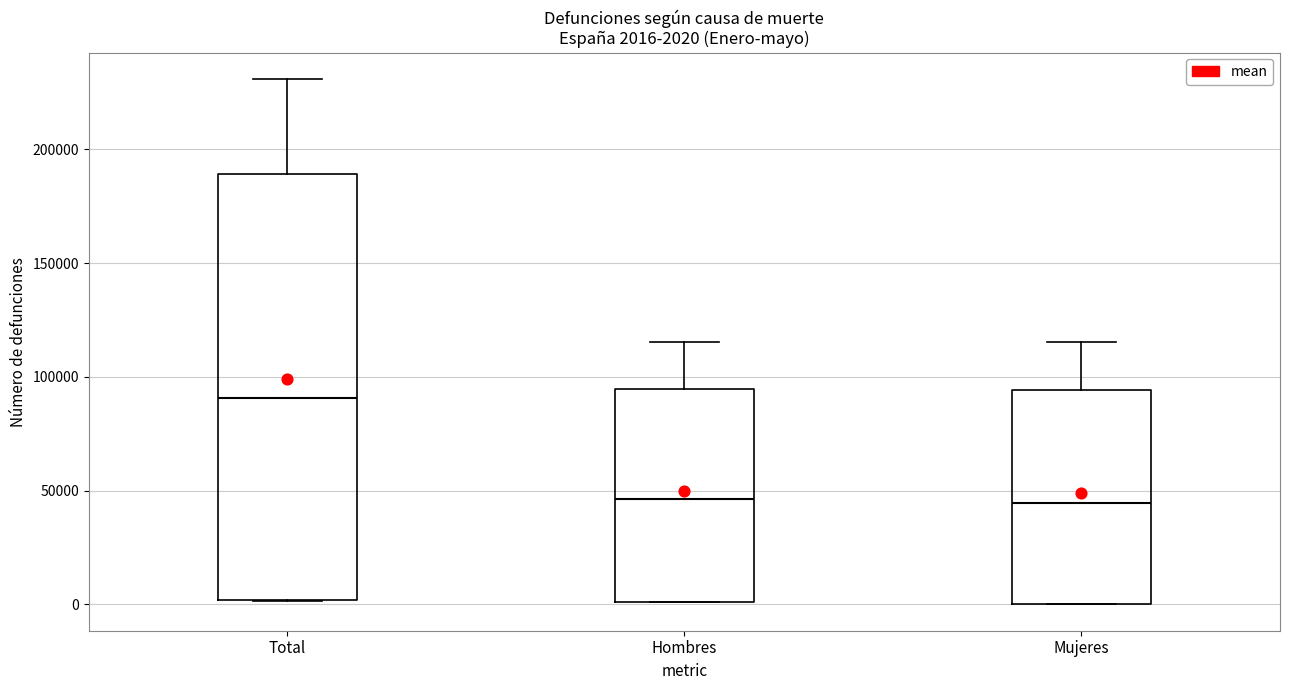

Comparing the boxes themselves (not the whiskers), which one is the tallest?

Total